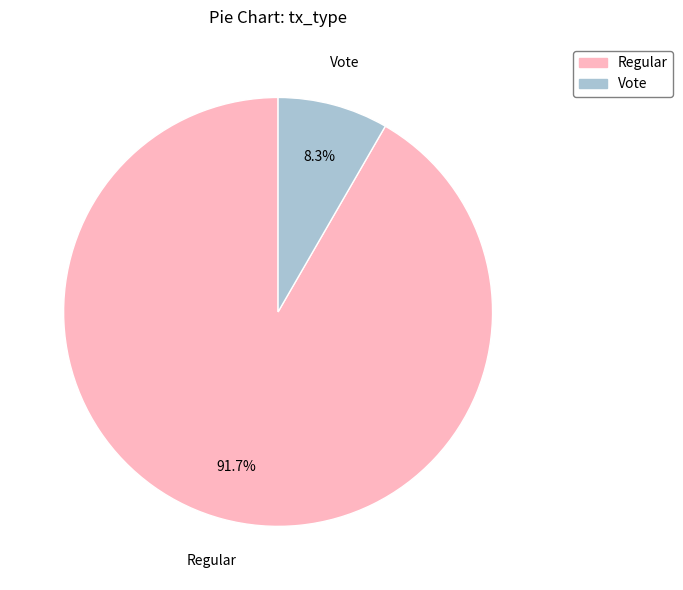

To the nearest percent, what percentage of the pie is Vote?

8%